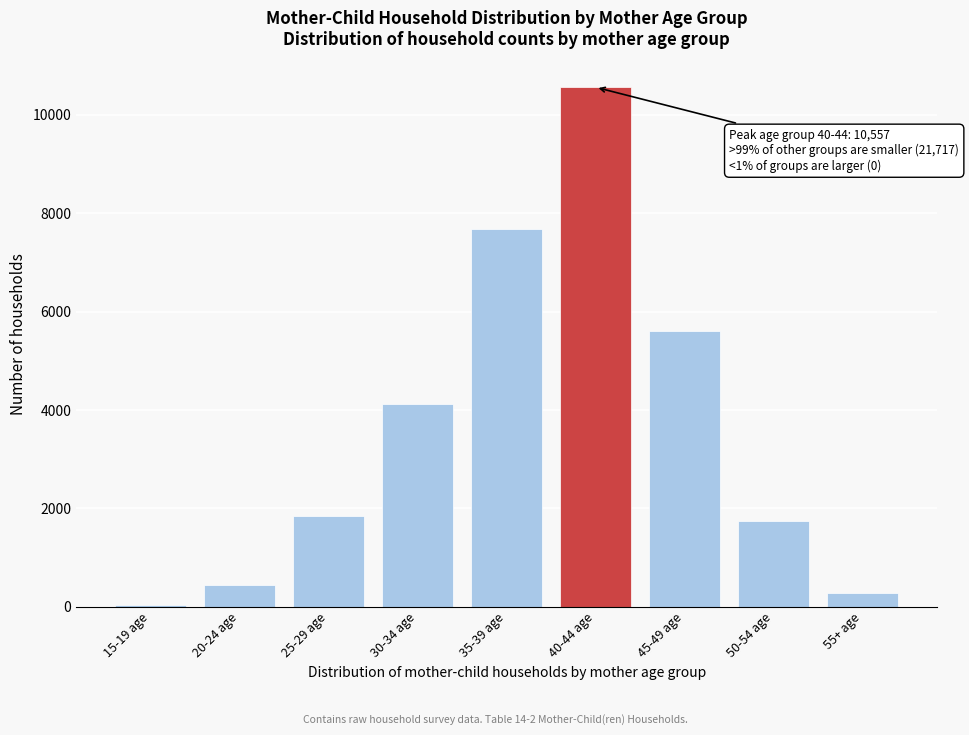

Reading left to right, list all the values displayed in this chart.

15-19 age=30	20-24 age=445	25-29 age=1841	30-34 age=4120	35-39 age=7678	40-44 age=10557	45-49 age=5598	50-54 age=1734	55+ age=271